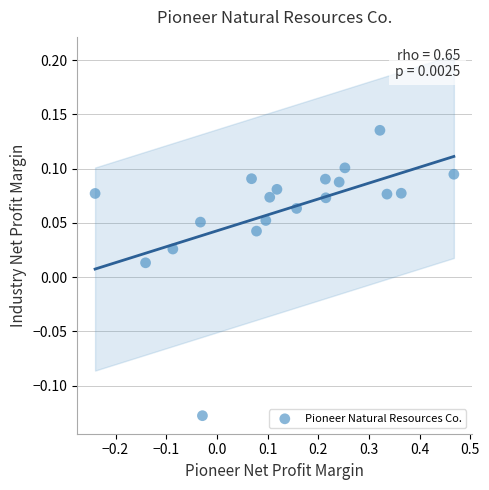

What is the range of X values (max minus min)?

0.7